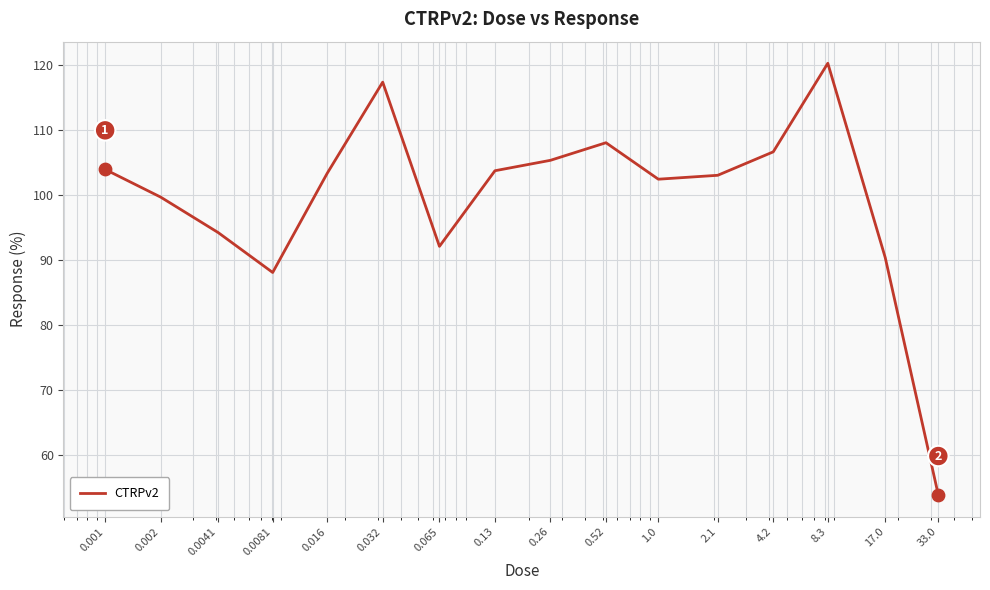

What is the difference between the maximum and minimum values?

66.3